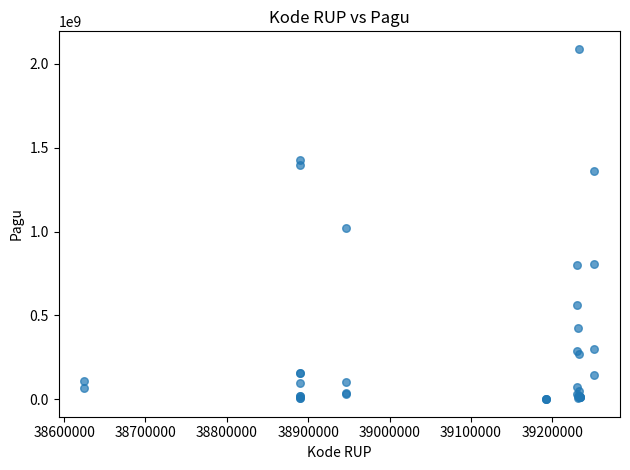

What Y value in the scatter plot is closest to 1045173875?

1020000000